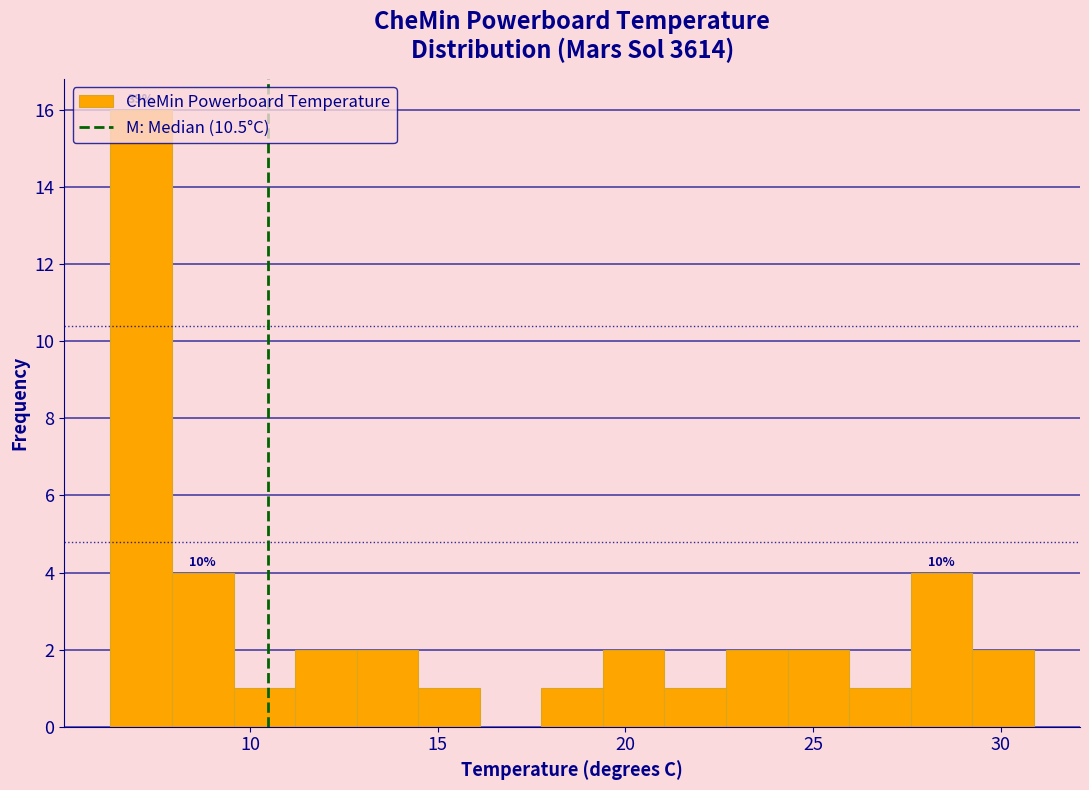

Read against the x-axis, roughly where is the centre of the tallest bar?

7.0